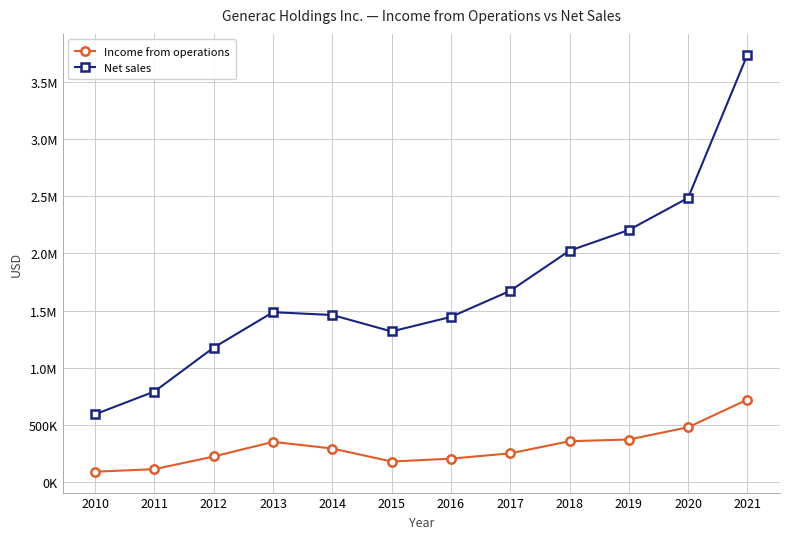

What is the average value of the Net sales series?

1699352